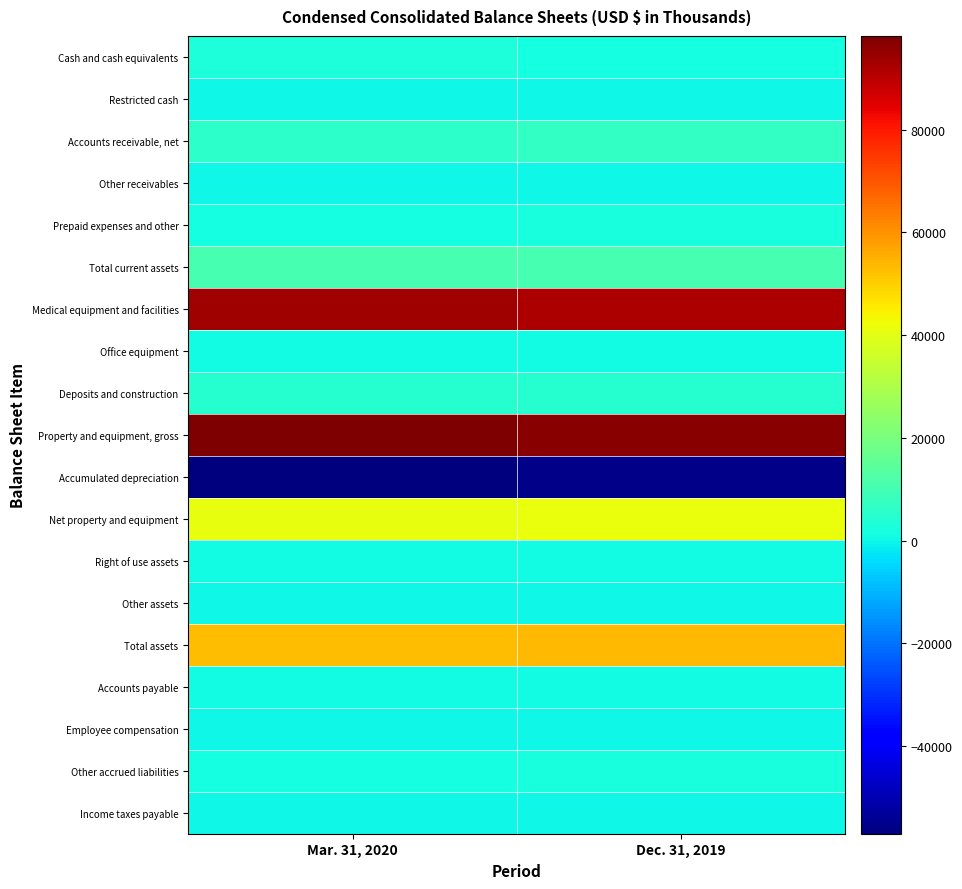

Rank the series at Dec. 31, 2019 from highest to lowest value.

Property and equipment, gross, Medical equipment and facilities, Total assets, Net property and equipment, Total current assets, Accounts receivable, net, Deposits and construction, Prepaid expenses and other, Other accrued liabilities, Cash and cash equivalents, Right of use assets, Office equipment, Accounts payable, Other assets, Restricted cash, Employee compensation, Other receivables, Income taxes payable, Accumulated depreciation